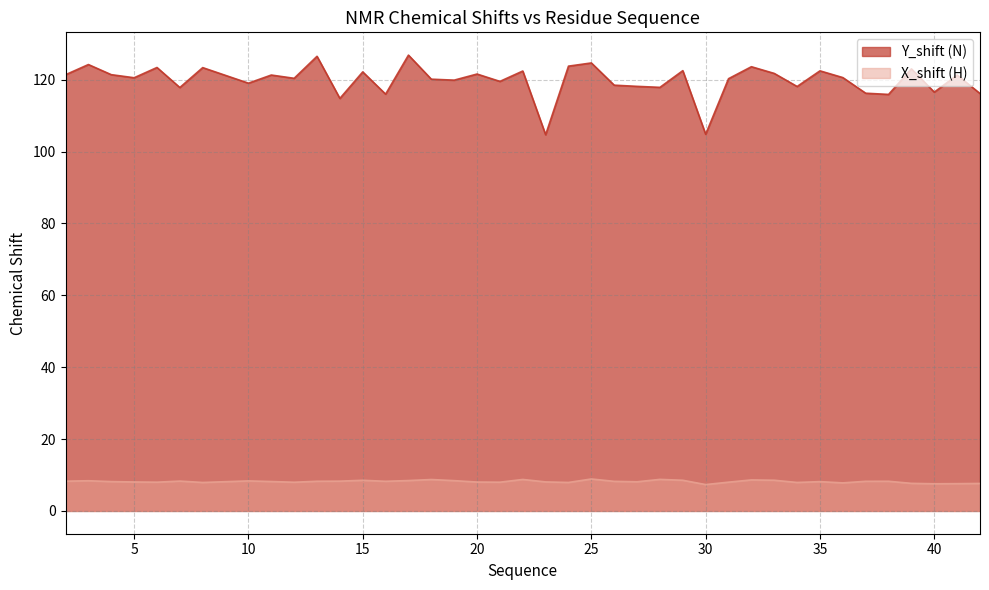

Between 24 and 5, which is larger?

24